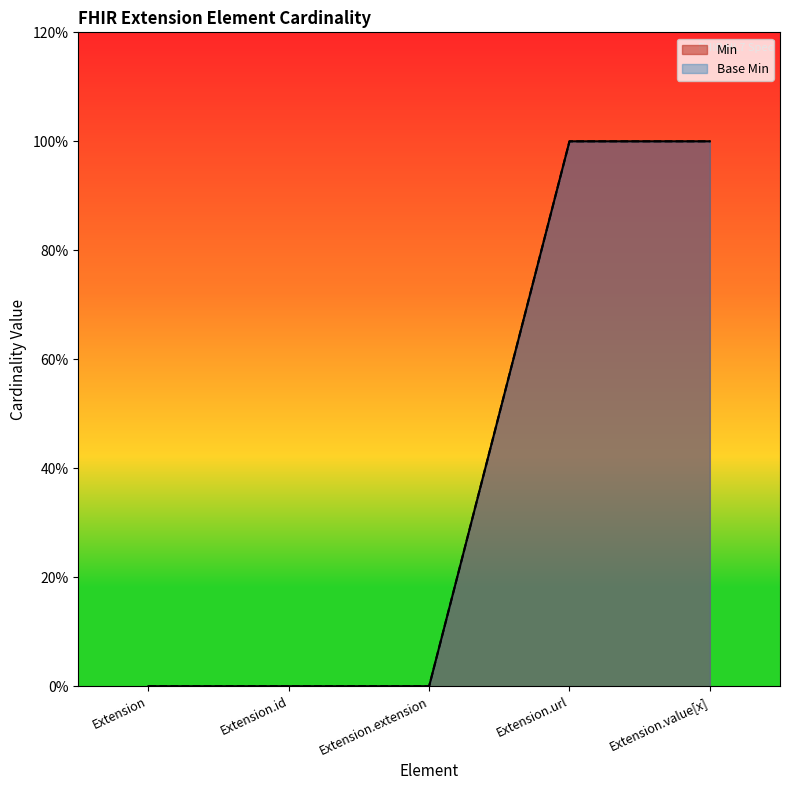

Reading right to left, transcribe all the data shown in this chart.

Min: Extension.value[x]=1	Extension.url=1	Extension.extension=0	Extension.id=0	Extension=0
Base Min: Extension.value[x]=1	Extension.url=1	Extension.extension=0	Extension.id=0	Extension=0